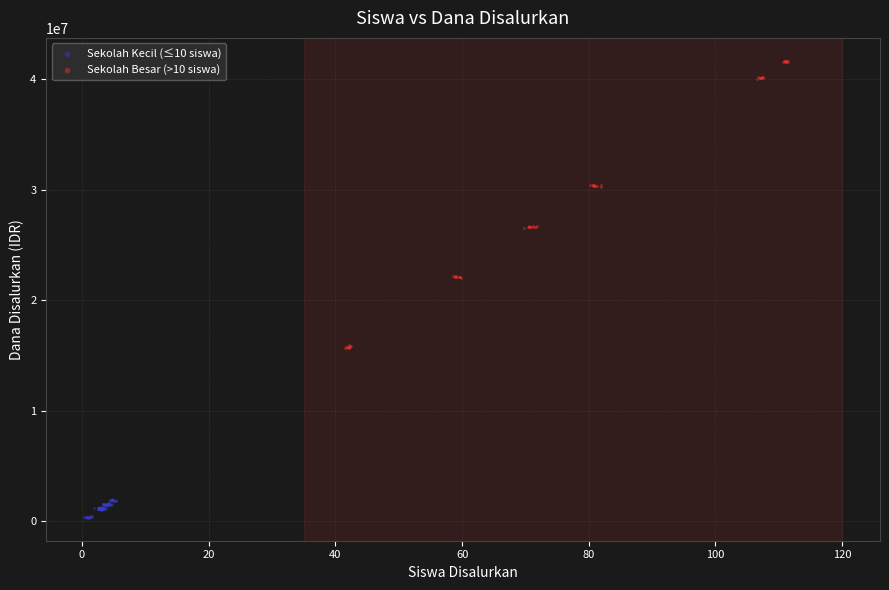

Which series has the largest Y range (max minus min)?

Sekolah Besar (>10 siswa)